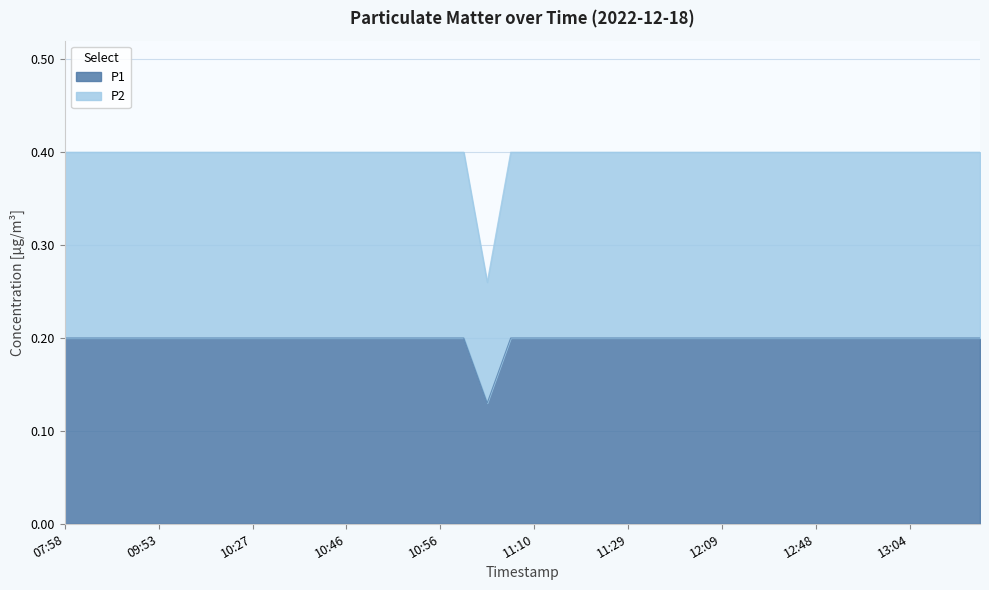

Is the value of P2 at 08:03 greater than the value of P1 at 12:56?

Yes